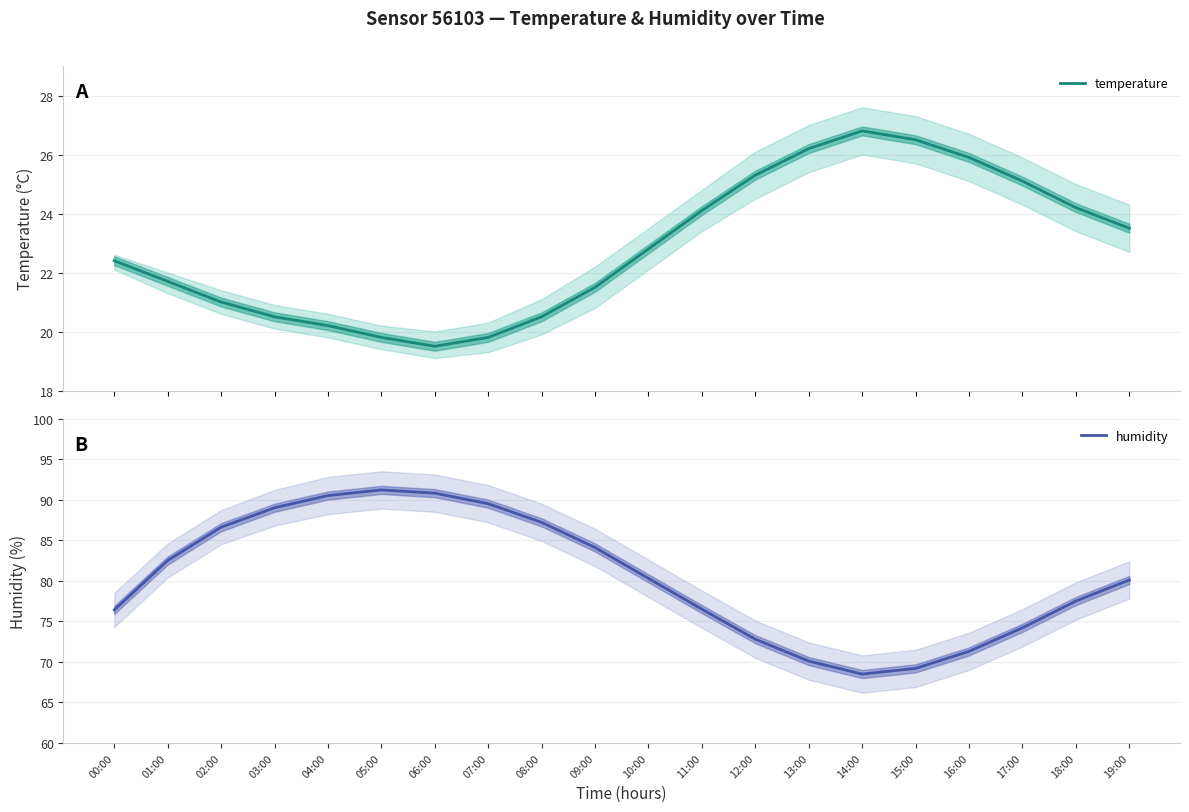

The temperature series shows 25.3 at 12:00. True or false?

True